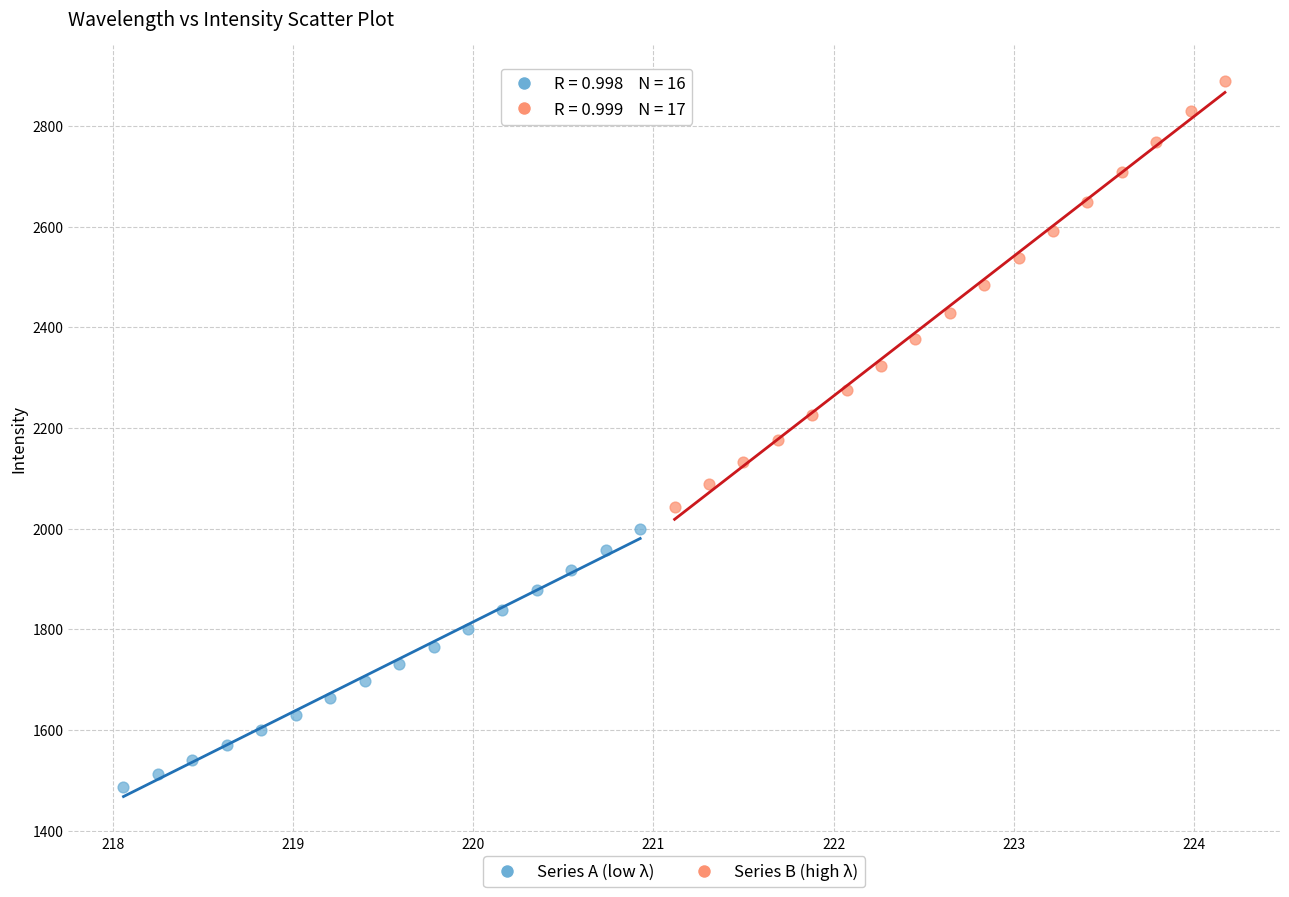

Which series reaches the minimum Y coordinate?

Series A (low λ)